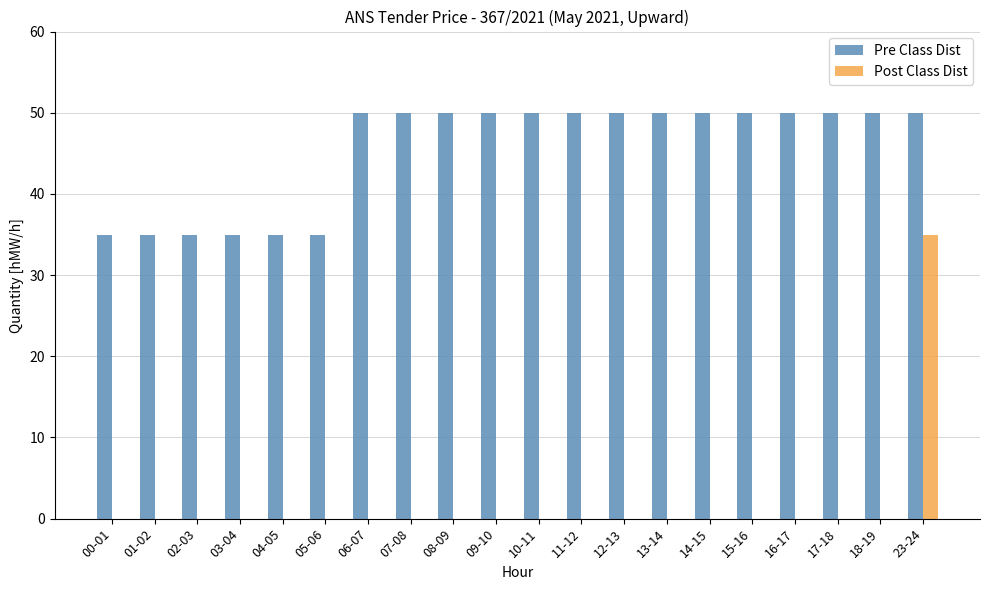

What is the total value across all series at 16-17?

50